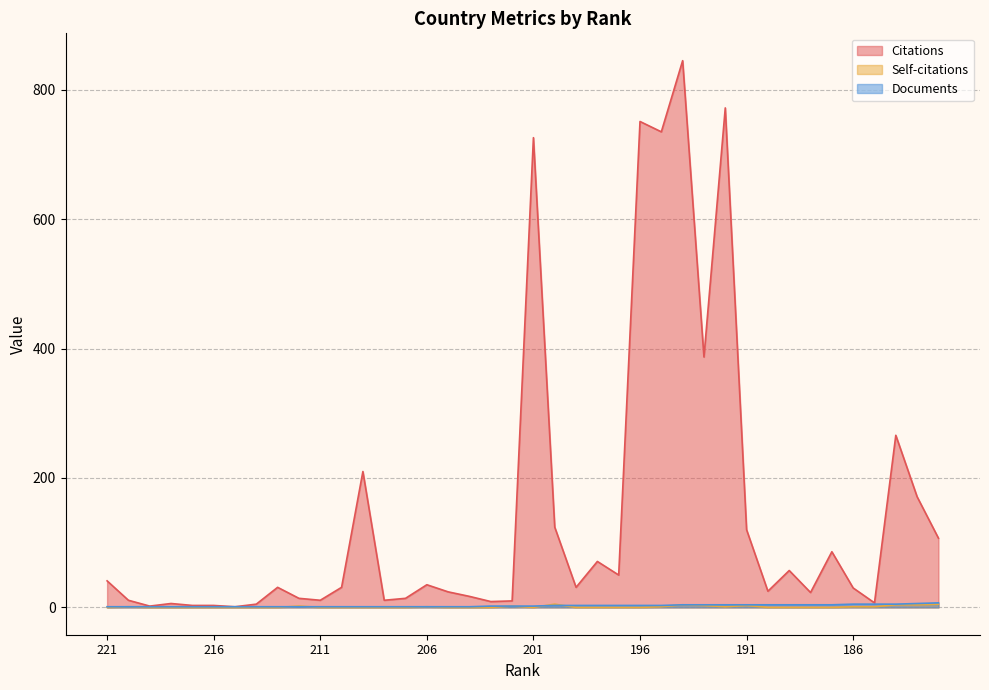

Reading left to right, list all the values displayed in this chart.

Citations: 41	11	2	6	3	3	1	5	31	14	11	31	210	11	14	35	24	17	9	10	726	124	31	71	50	751	735	845	387	772	120	25	57	23	86	30	7	266	171	107
Self-citations: 0	1	0	0	0	0	0	0	0	2	0	0	0	0	0	1	0	0	0	2	0	5	0	0	0	0	1	4	3	1	3	0	0	0	0	1	1	4	4	5
Documents: 1	1	1	1	1	1	1	1	1	1	1	1	1	1	1	1	1	1	2	2	2	3	3	3	3	3	3	4	4	4	4	4	4	4	4	5	5	5	6	7